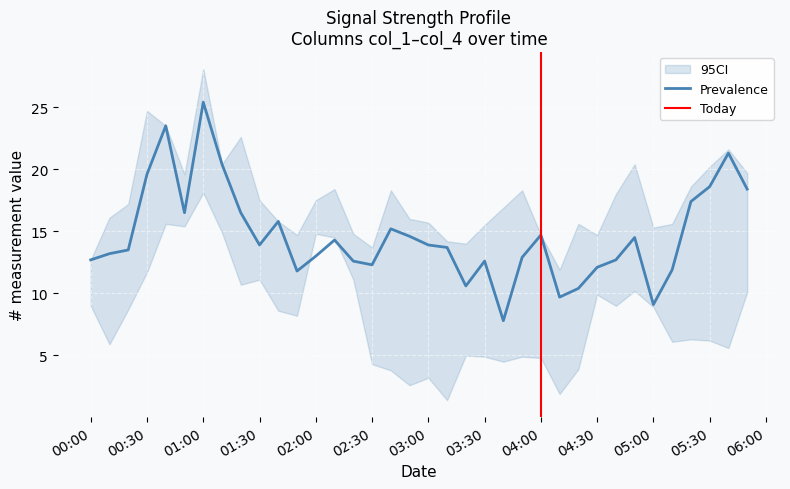

How many data points does each series have?

36